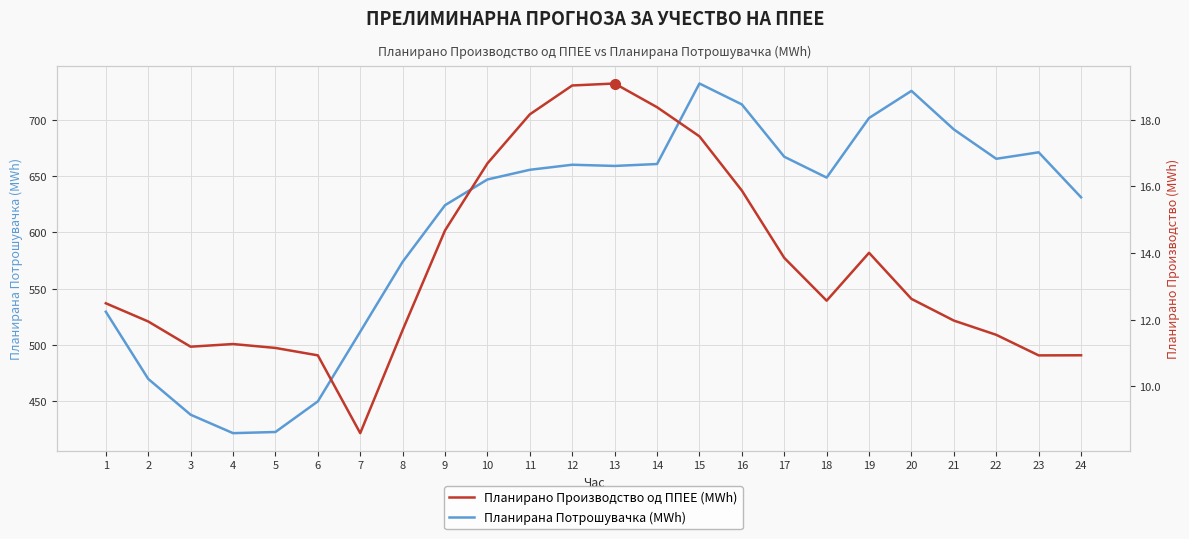

What are all the series names shown in the legend?

Планирана Потрошувачка (MWh), Планирано Производство од ППЕЕ (MWh)